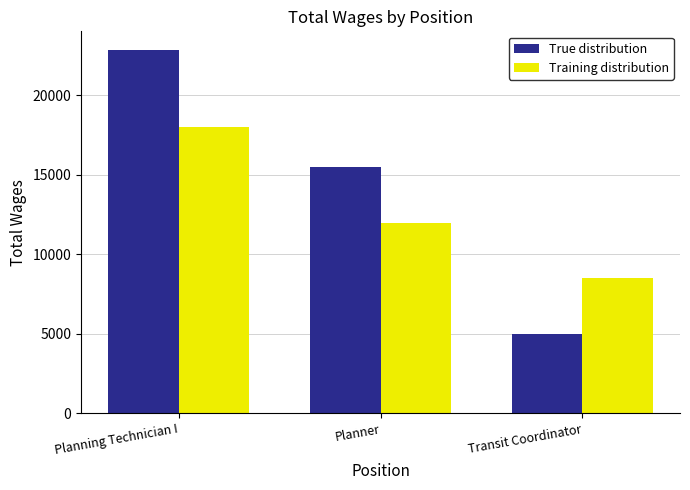

What is the average value of the True distribution series?

14459